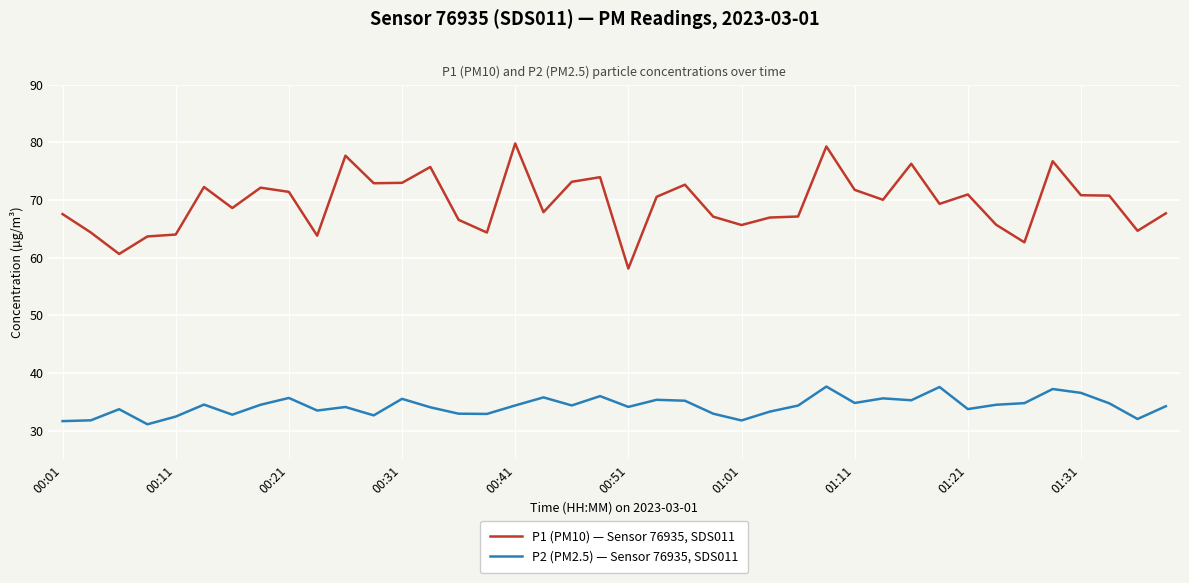

Which series has the widest spread of values?

P1 (PM10) — Sensor 76935, SDS011